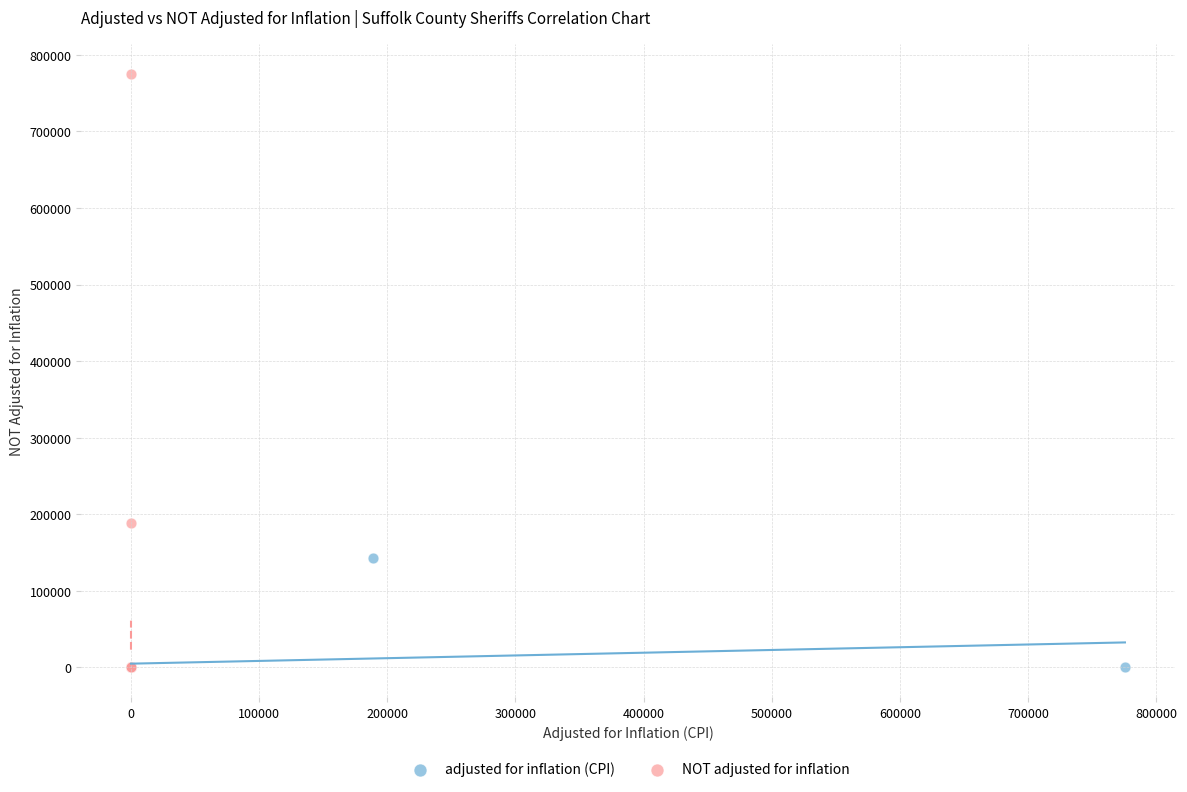

Which series has the widest spread of Y values?

NOT adjusted for inflation